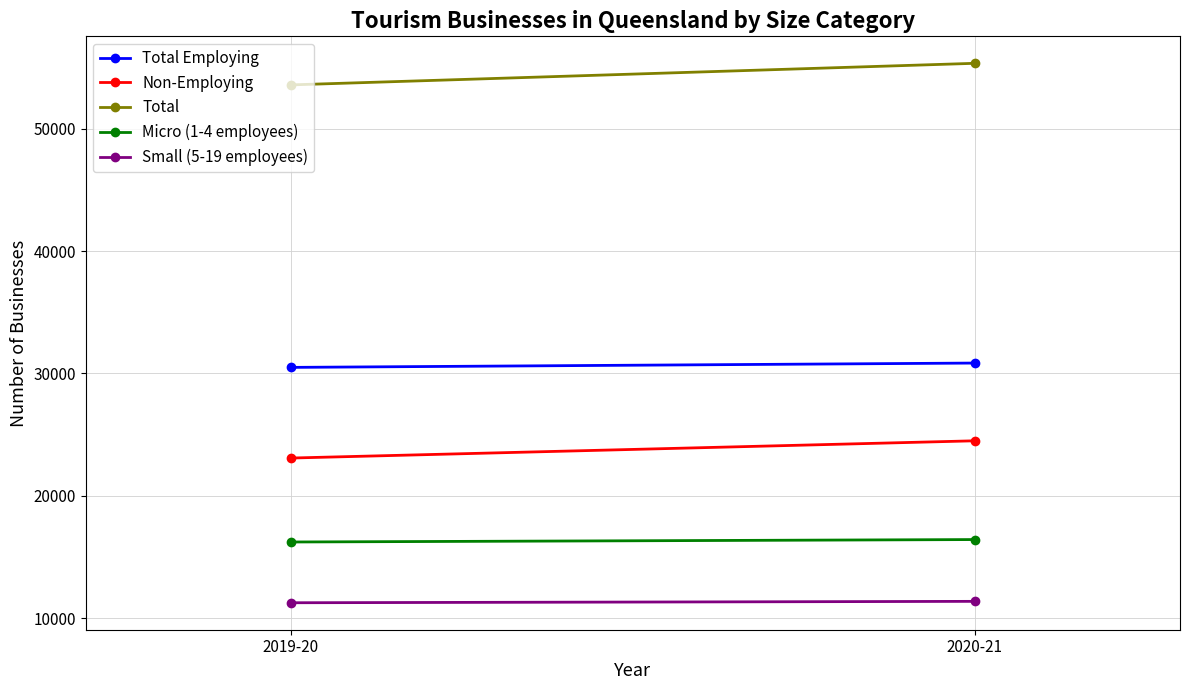

At which label is Total Employing closest to 30672?

2019-20